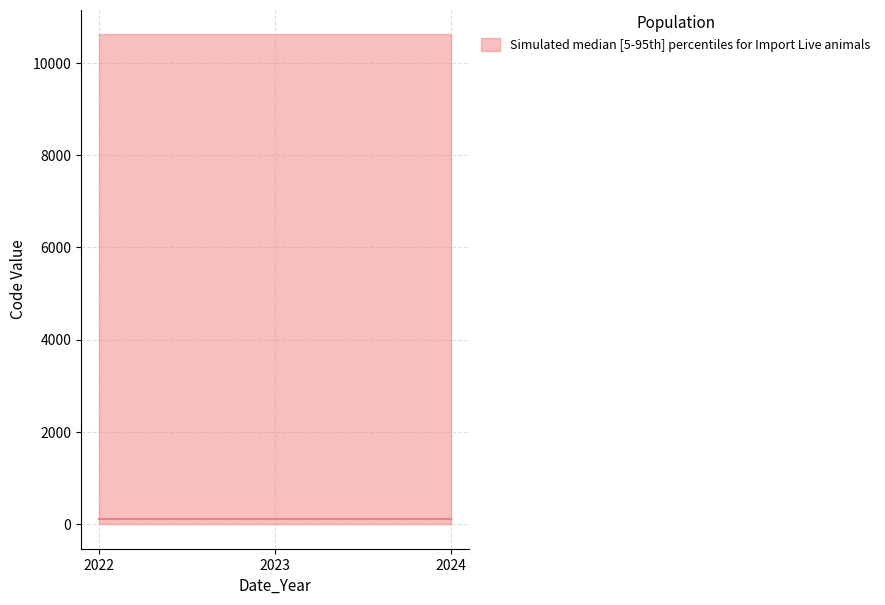

True or false: lower and median intersect in this chart.

False